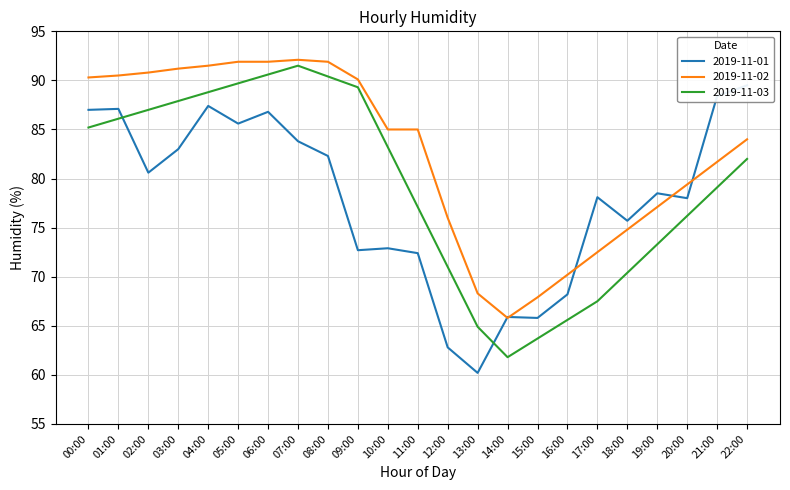

What is the difference between the second highest and minimum values in the 2019-11-02 series?

26.1